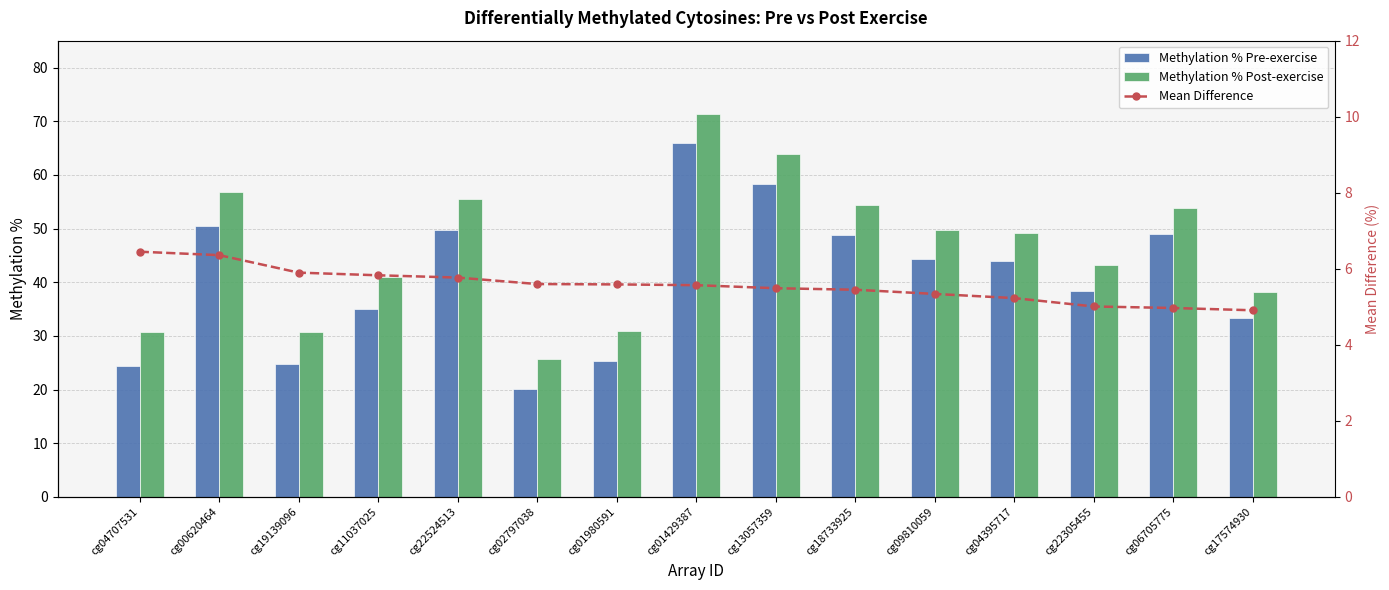

Which category has the lowest value across all series?

cg17574930